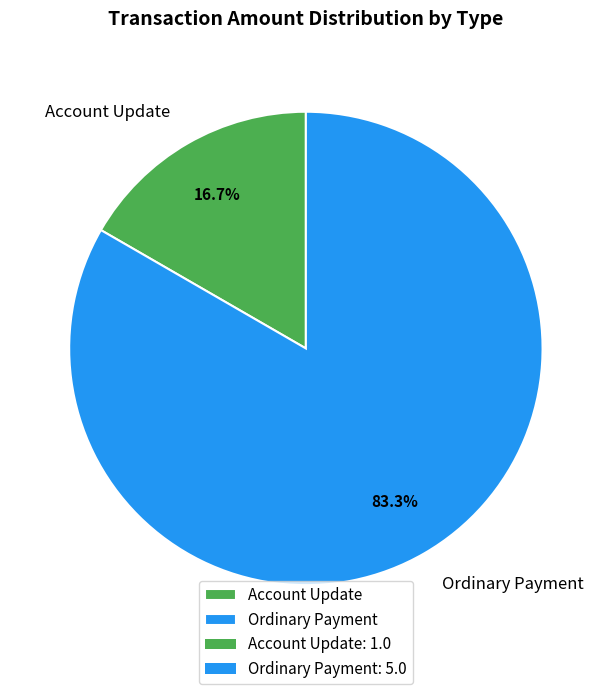

Which slice represents more than half of the pie?

Ordinary Payment